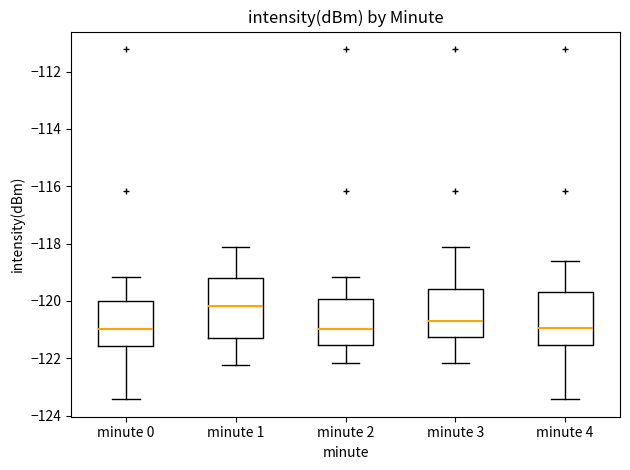

Where does the lower whisker of the box for minute 4 end on the y-axis? The values are not printed on the chart, so give them approximately, as read against the axis.

-123.4